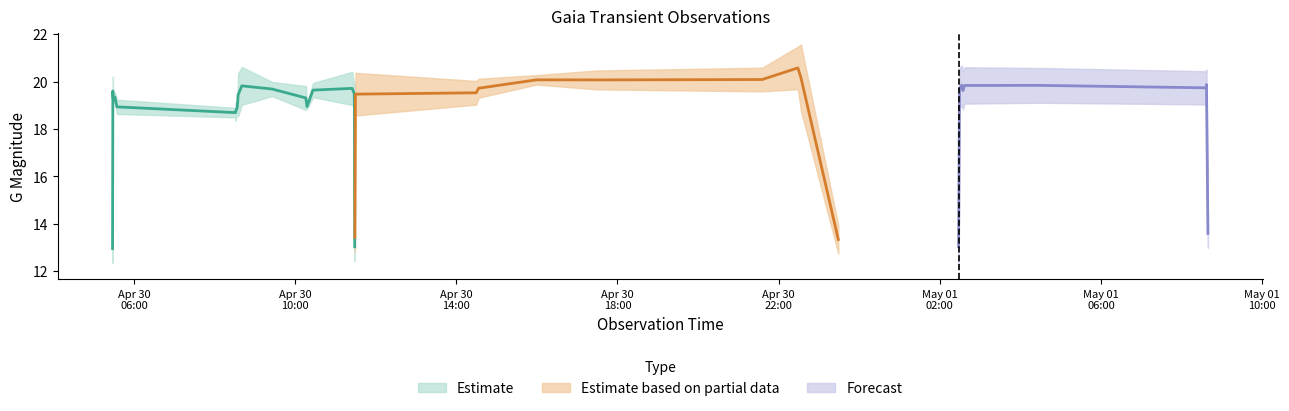

What is the sum of the GMag values at 8 and 32?

39.1